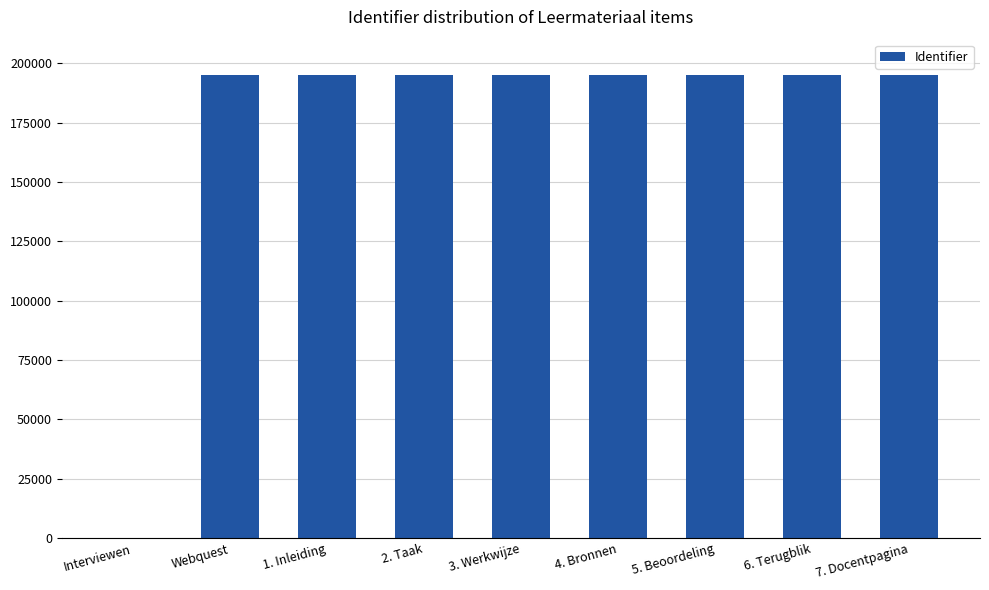

What is the greatest value displayed?

195097